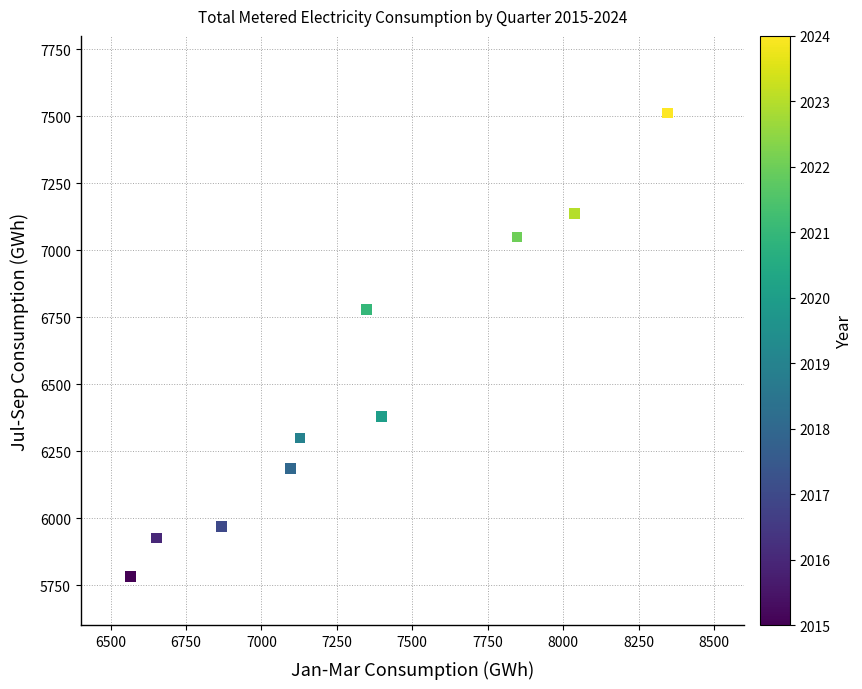

What is the range of Y values (max minus min)?

1729